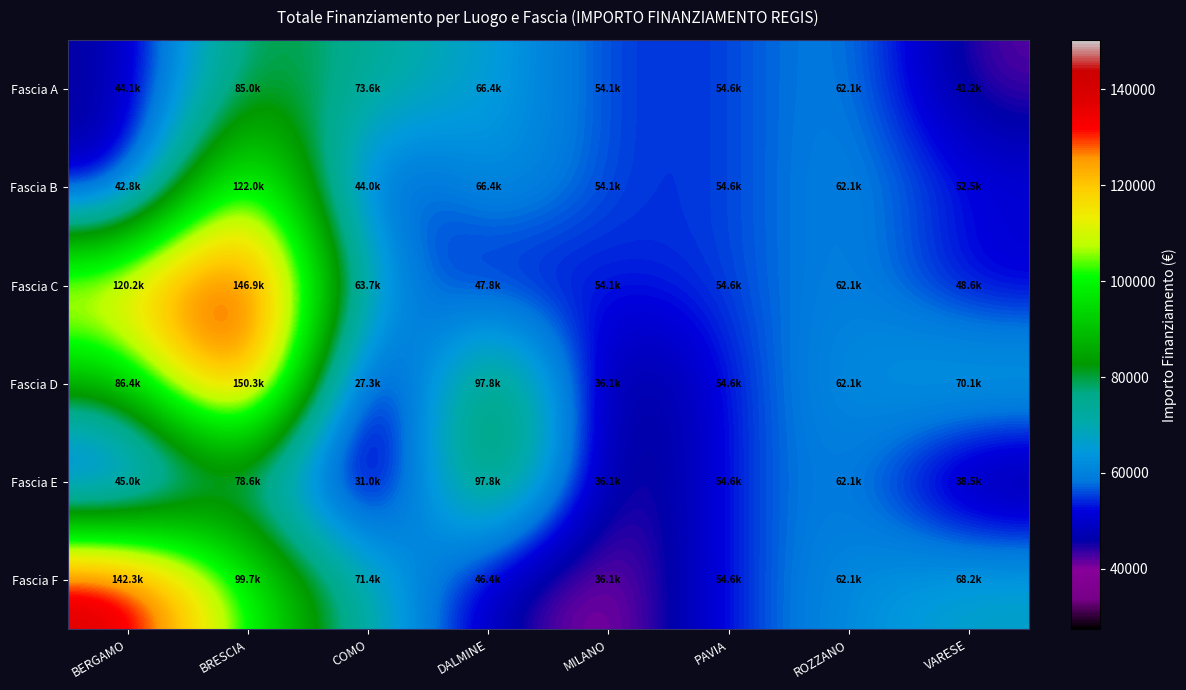

Reading left to right, what are all the values shown in this chart?

Fascia A: BERGAMO=44080.6	BRESCIA=84977.9	COMO=73636.1	DALMINE=66393.6	MILANO=54144.9	PAVIA=54577.6	ROZZANO=62062.4	VARESE=41196.6
Fascia B: BERGAMO=42816.5	BRESCIA=122026.4	COMO=44036.1	DALMINE=66393.6	MILANO=54144.9	PAVIA=54577.6	ROZZANO=62062.4	VARESE=52455.4
Fascia C: BERGAMO=120199.1	BRESCIA=146852.1	COMO=63747.5	DALMINE=47794.5	MILANO=54144.9	PAVIA=54577.6	ROZZANO=62062.4	VARESE=48646.7
Fascia D: BERGAMO=86371.0	BRESCIA=150342.2	COMO=27342.9	DALMINE=97812.0	MILANO=36123.8	PAVIA=54577.6	ROZZANO=62062.4	VARESE=70077.9
Fascia E: BERGAMO=44978.7	BRESCIA=78598.6	COMO=30978.2	DALMINE=97812.0	MILANO=36123.8	PAVIA=54577.6	ROZZANO=62062.4	VARESE=38513.5
Fascia F: BERGAMO=142343.1	BRESCIA=99705.2	COMO=71396.1	DALMINE=46386.6	MILANO=36123.8	PAVIA=54577.6	ROZZANO=62062.4	VARESE=68180.1